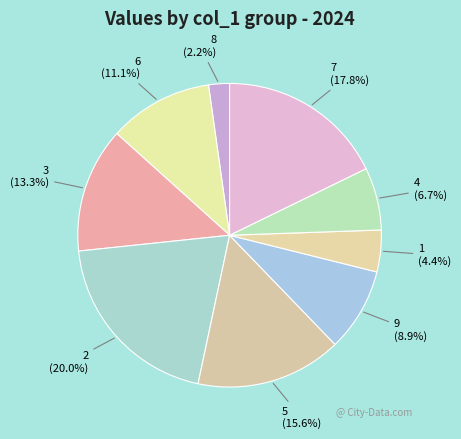

Is 3 the majority of the pie?

No